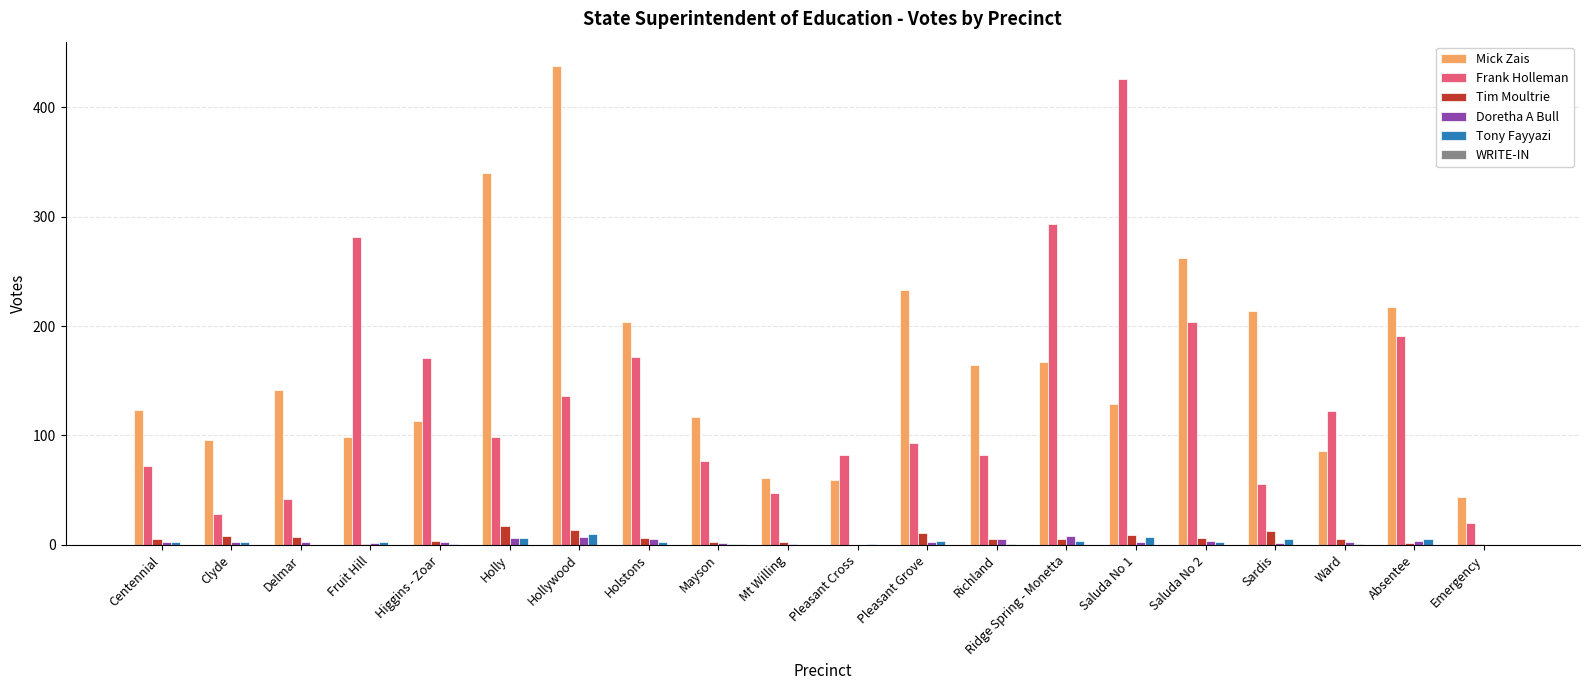

At which label is Mick Zais closest to 241?

Pleasant Grove